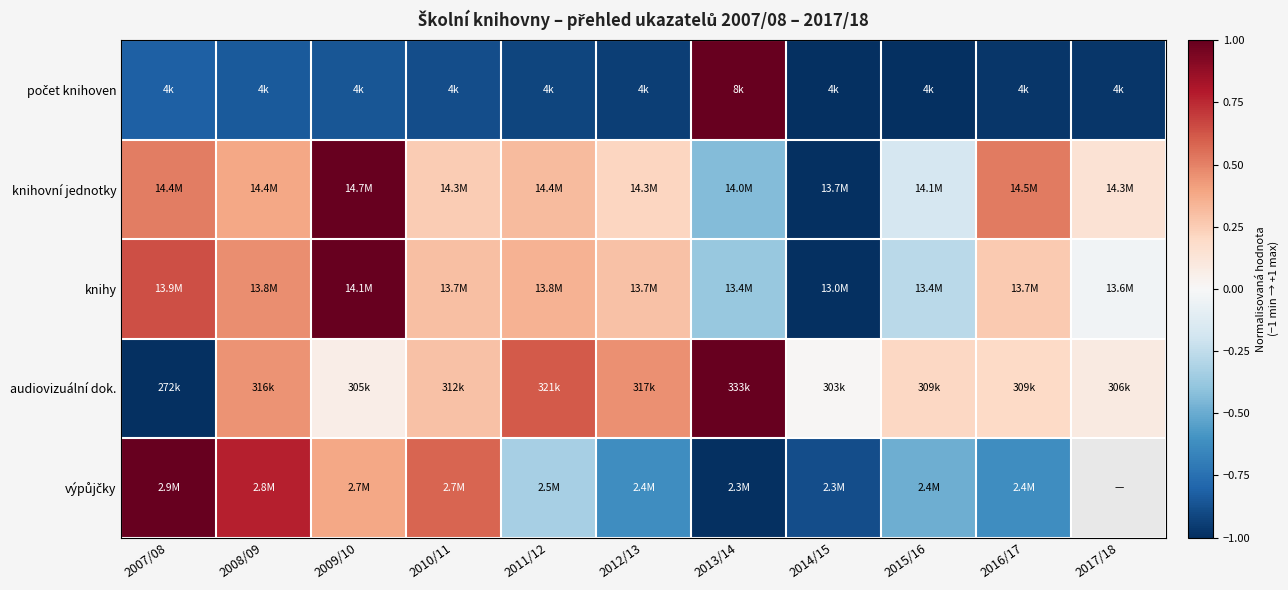

At how many categories does at least one series exceed 0?

11